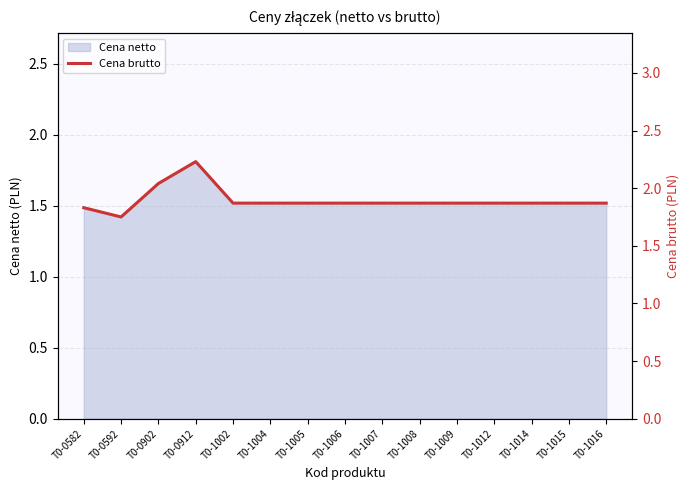

At which label does Cena netto reach its peak?

T0-0912